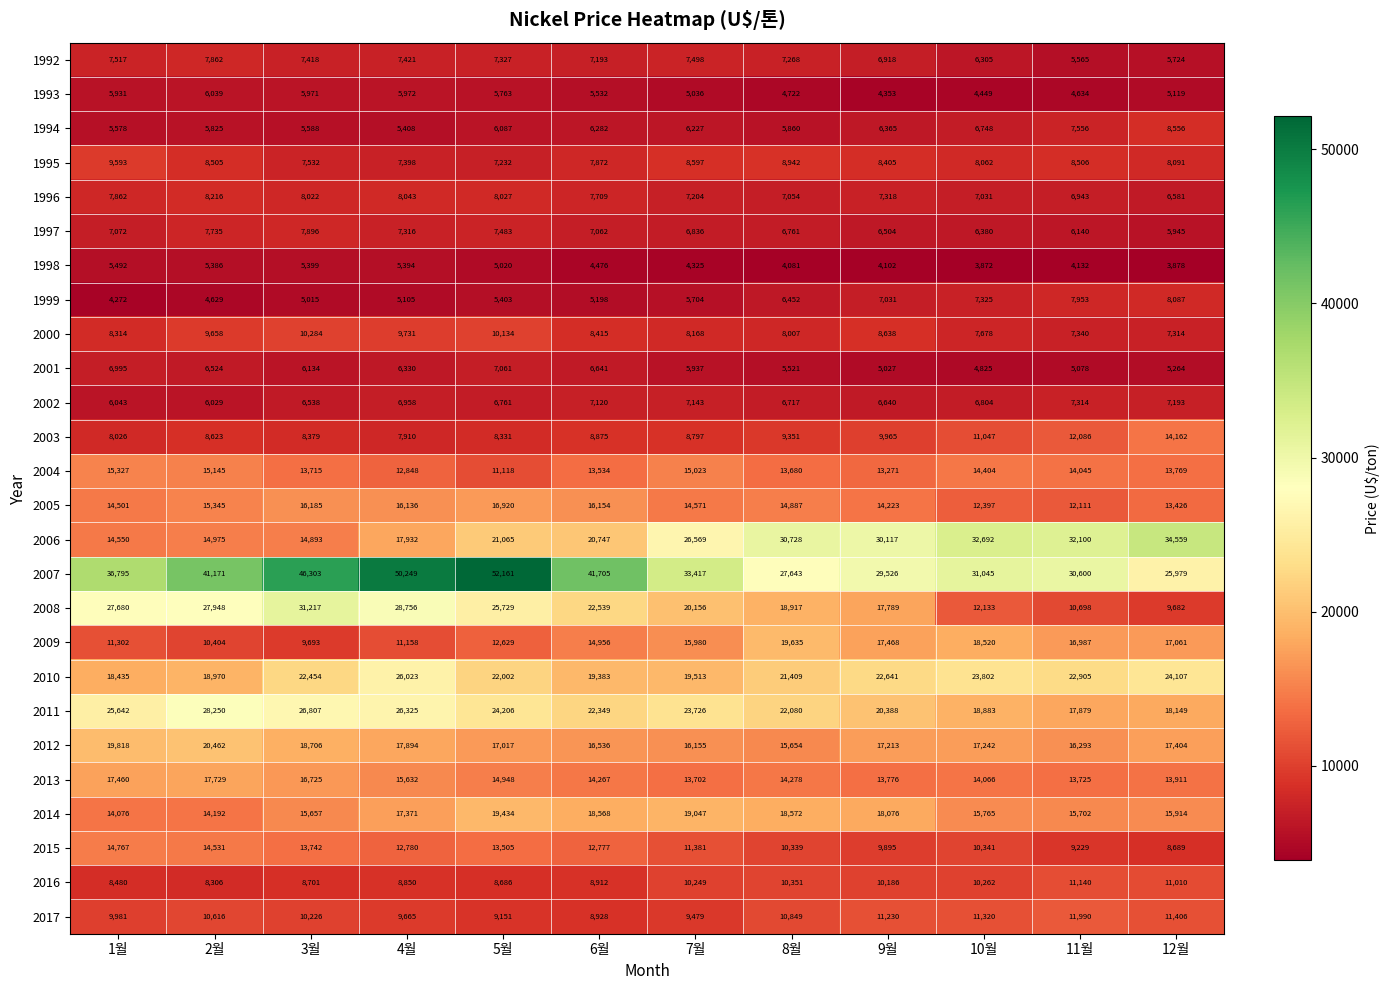

Which series has the largest total across all categories?

2007